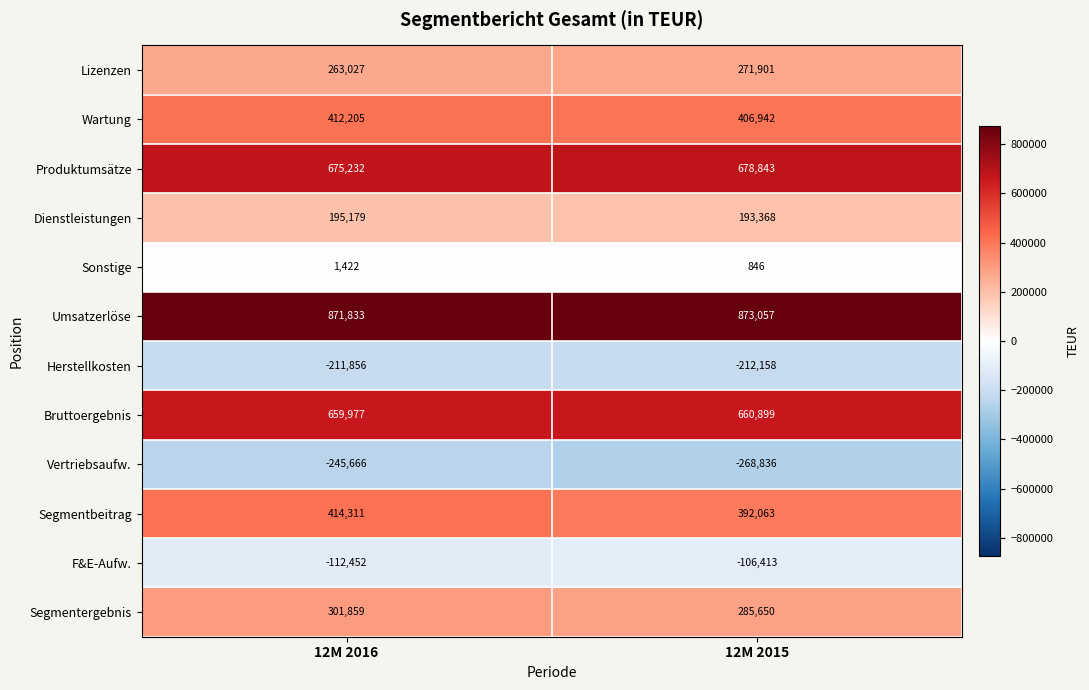

Count the number of data series in this chart.

12